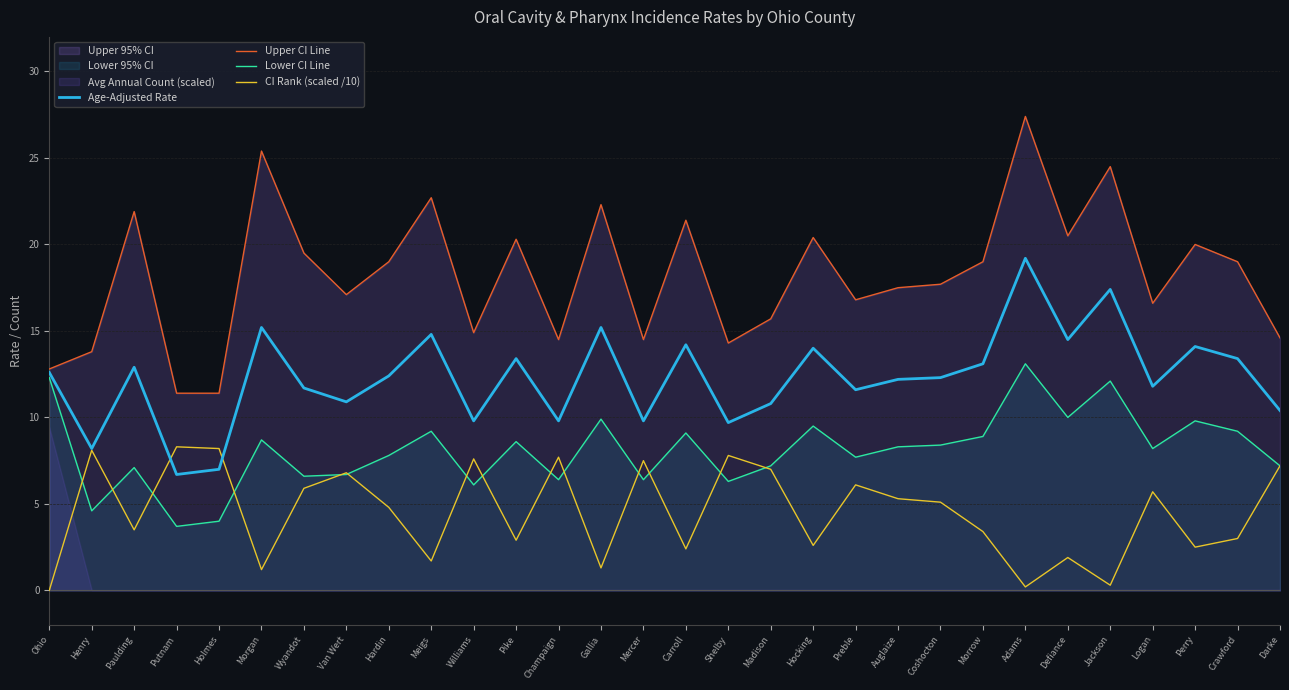

Is the value of Upper CI Line at Ohio greater than the value of Lower CI Line at Darke?

Yes